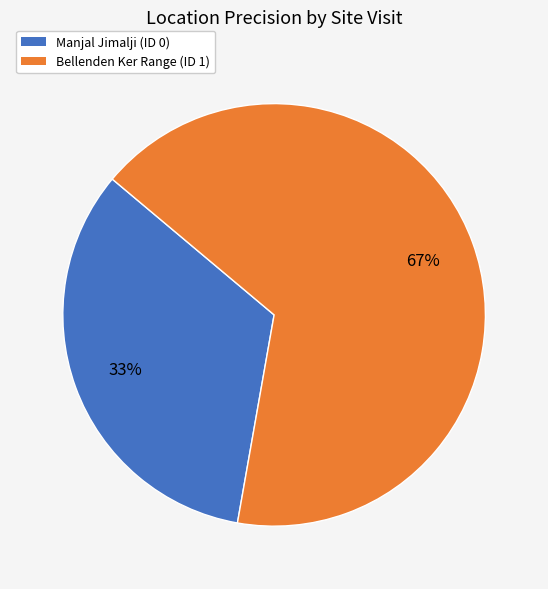

Count the number of slices in the pie.

2